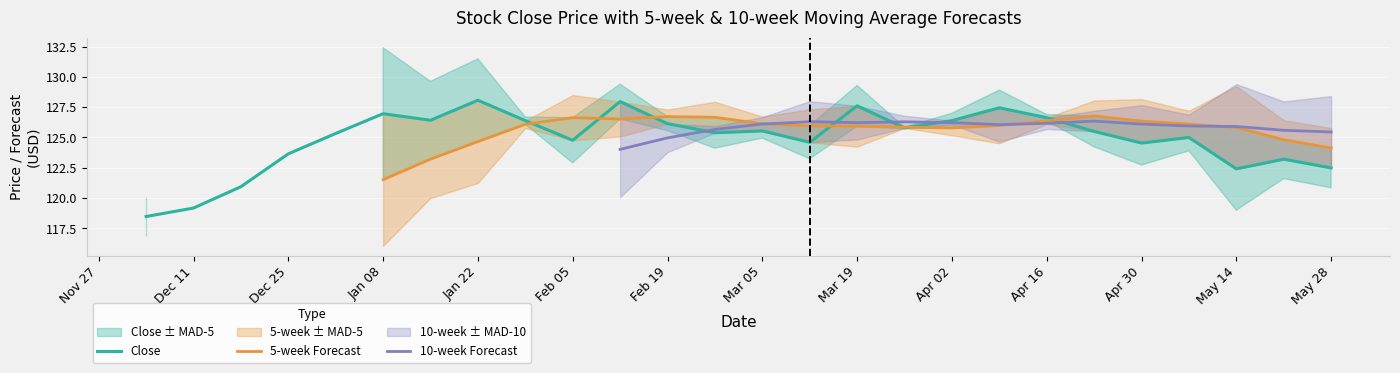

What is the maximum value for Close?

128.1